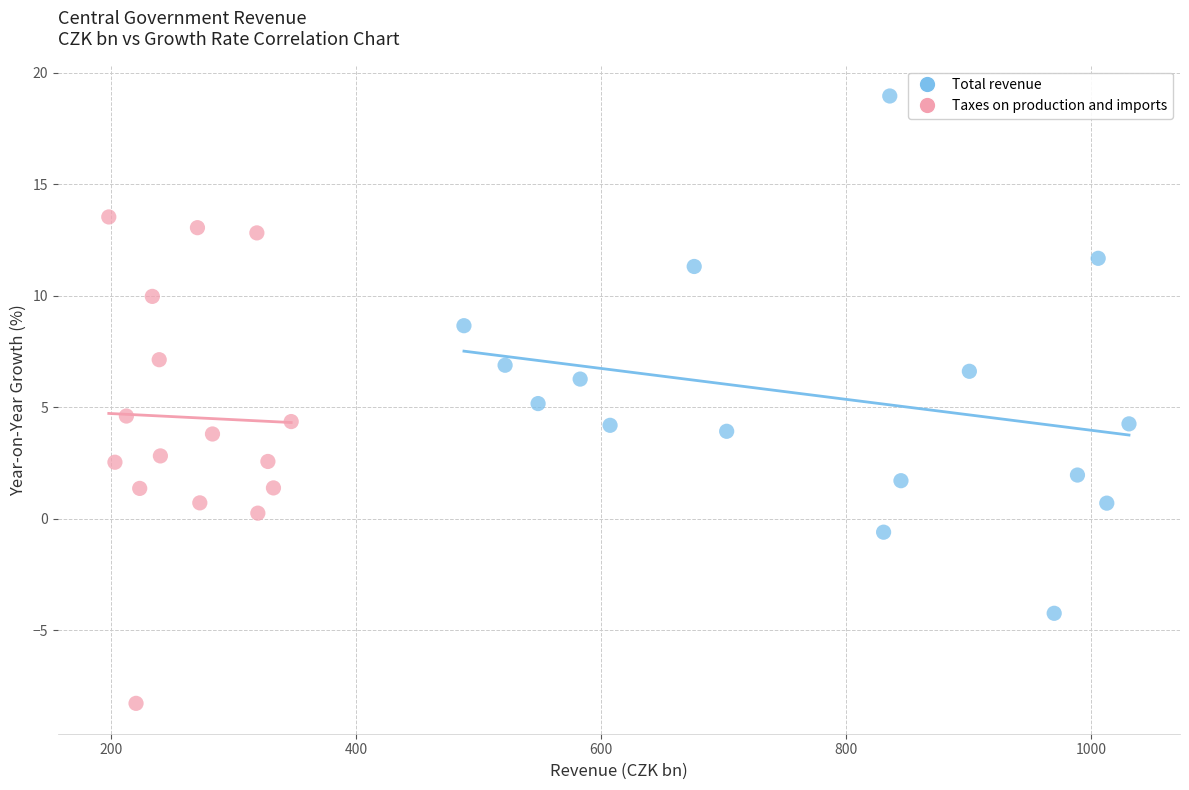

Which series contains the lowest Y value?

Taxes on production and imports